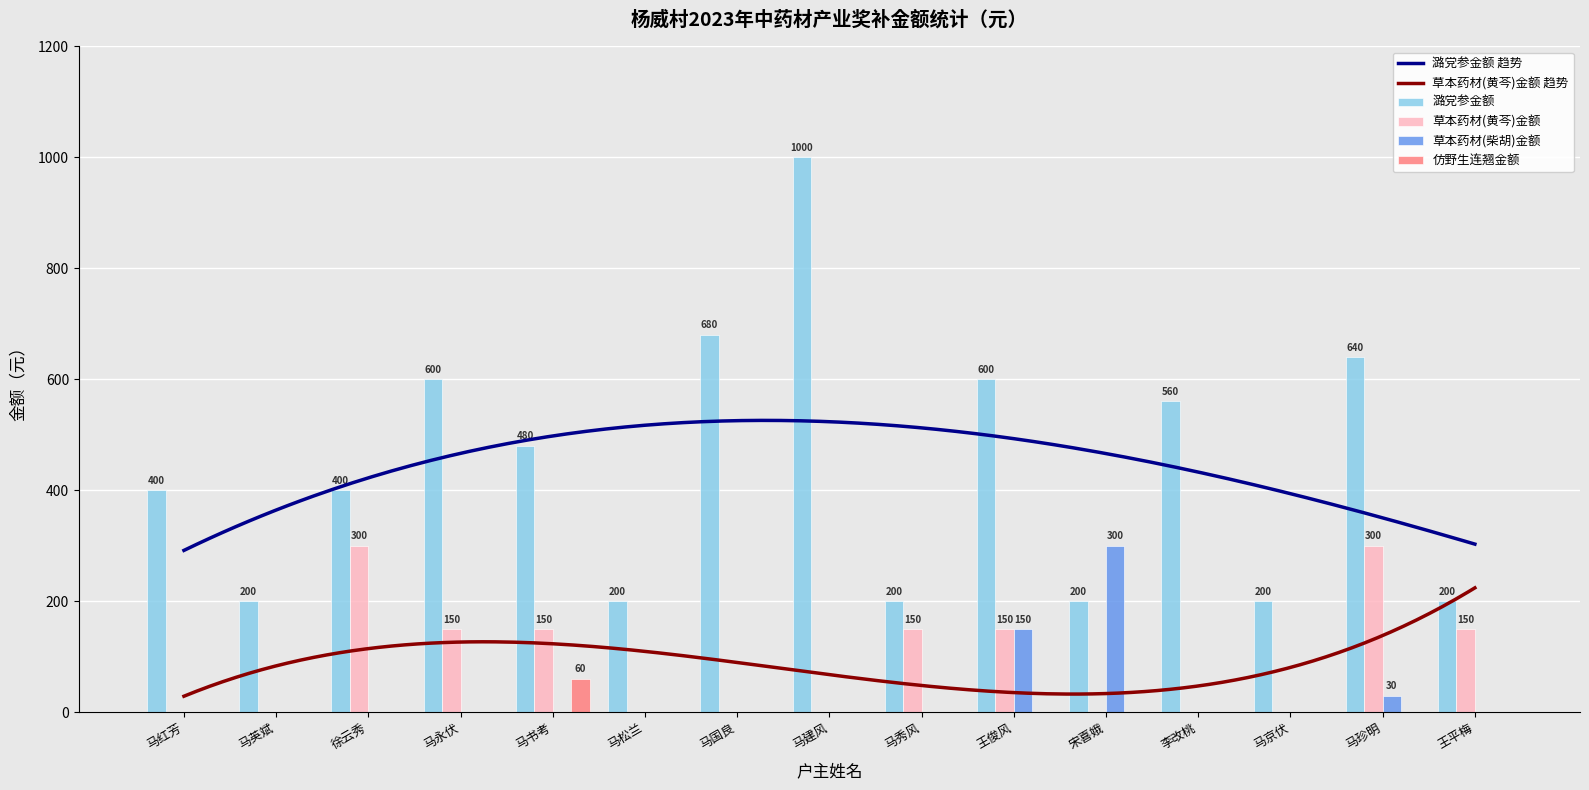

Which category has the lowest value in the 仿野生连翘金额 series?

马红芳